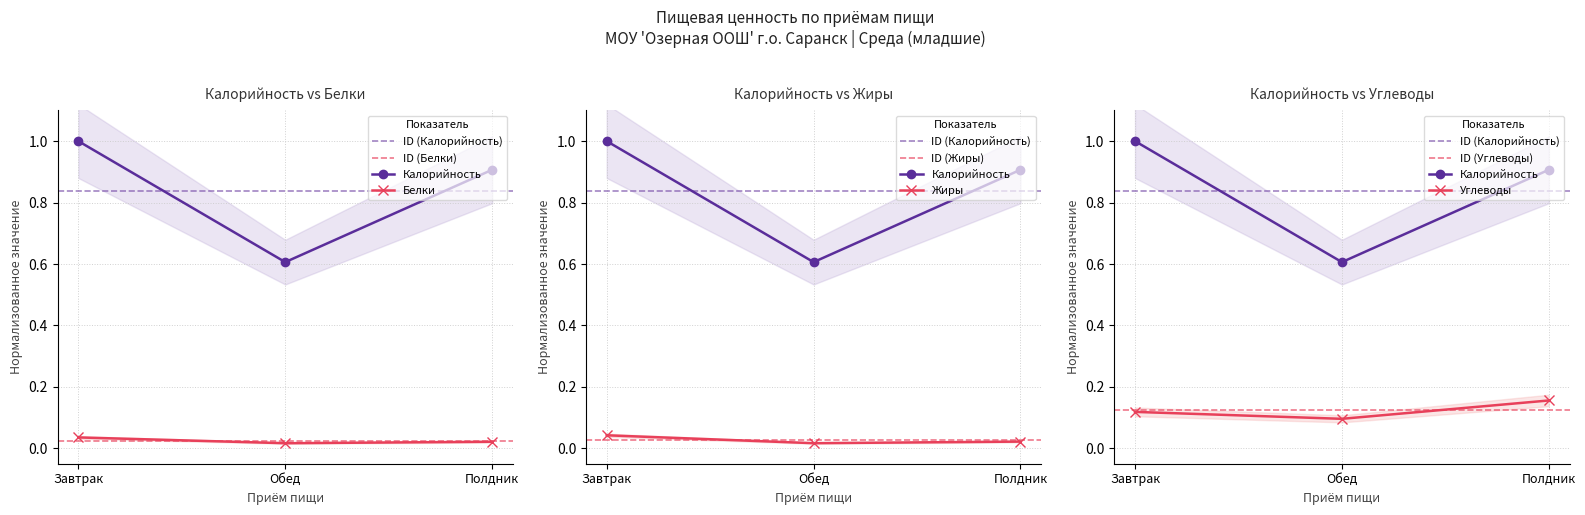

How many lines are shown in the chart?

4